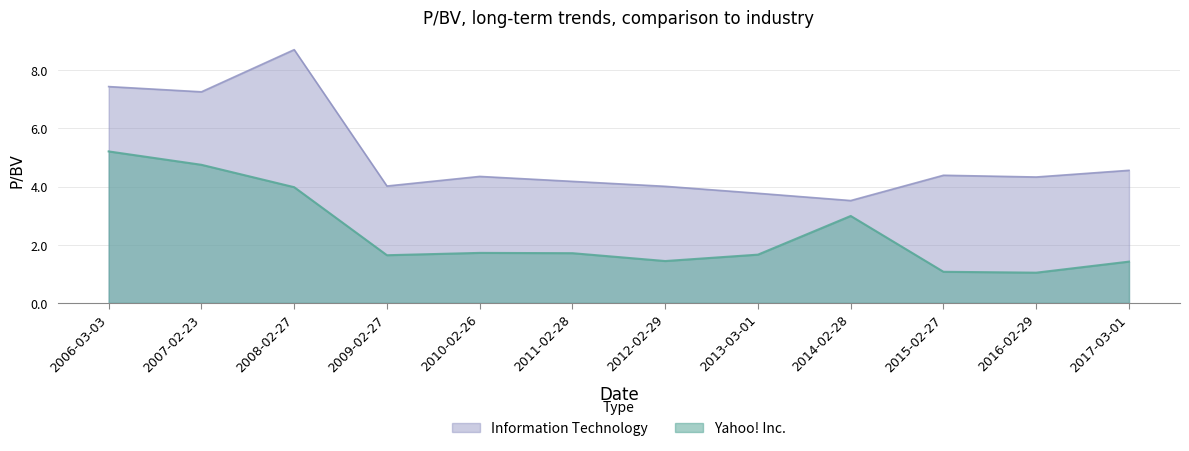

Reading left to right, list all the values displayed in this chart.

Yahoo! Inc.: 5.2	4.8	4.0	1.6	1.7	1.7	1.4	1.7	3.0	1.1	1.0	1.4
Information Technology: 7.4	7.3	8.7	4.0	4.3	4.2	4.0	3.8	3.5	4.4	4.3	4.6